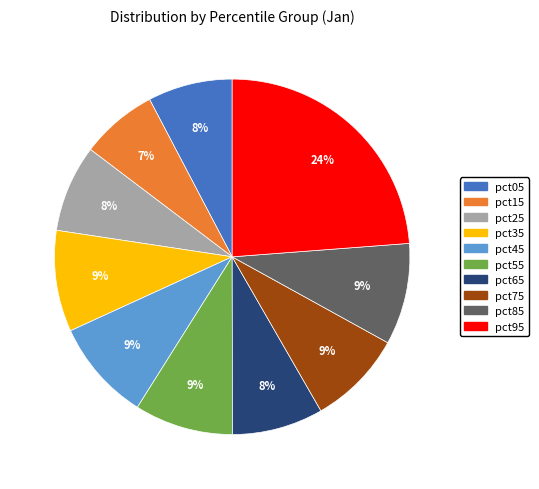

To the nearest percent, what is the combined percentage of pct25 and pct35?

17%